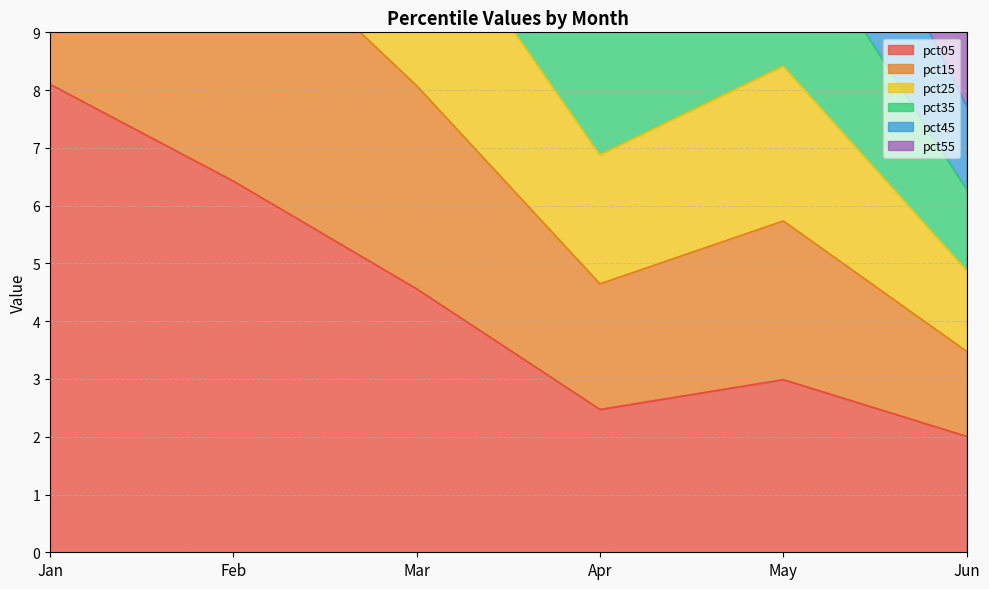

How many interior local peaks does the pct25 series have?

1